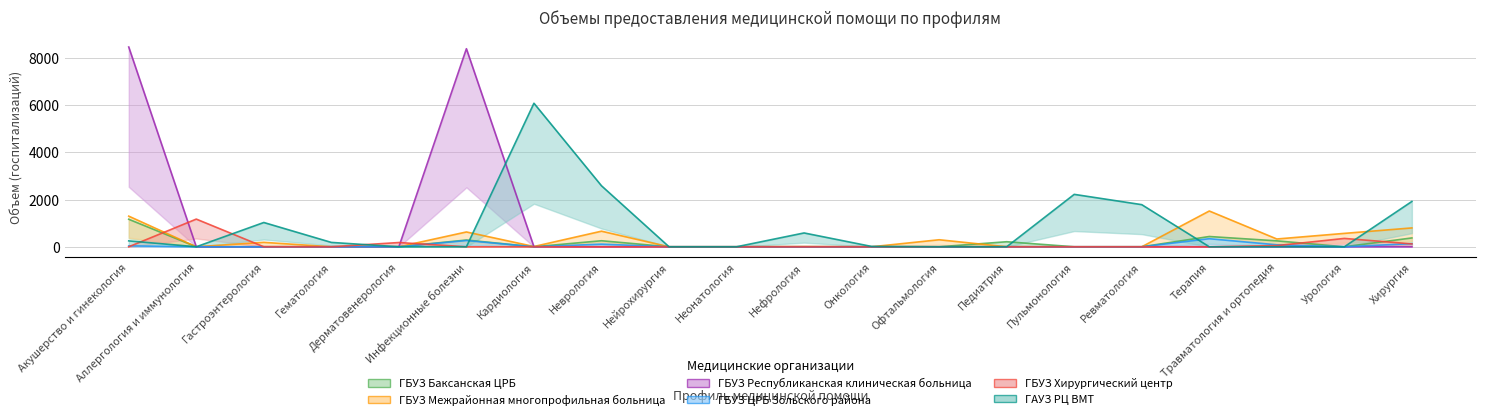

Reading left to right, list all the values displayed in this chart.

ГБУЗ Баксанская ЦРБ: 1166	0	0	0	0	286	0	256	0	0	0	0	0	214	0	0	435	251	0	375
ГБУЗ Межрайонная многопрофильная больница: 1298	0	188	0	0	628	12	661	0	0	10	0	298	0	0	0	1516	330	568	799
ГБУЗ Республиканская клиническая больница: 8465	0	0	0	0	8392	0	0	0	0	0	0	0	0	0	0	0	0	0	0
ГБУЗ ЦРБ Зольского района: 38	0	0	0	0	266	0	112	0	0	0	0	0	0	0	0	342	84	0	133
ГБУЗ Хирургический центр: 0	1173	0	0	180	0	0	0	0	0	0	0	0	0	0	0	0	50	354	123
ГАУЗ РЦ ВМТ: 250	0	1029	185	0	0	6082	2585	0	0	586	14	0	0	2221	1785	0	0	0	1921